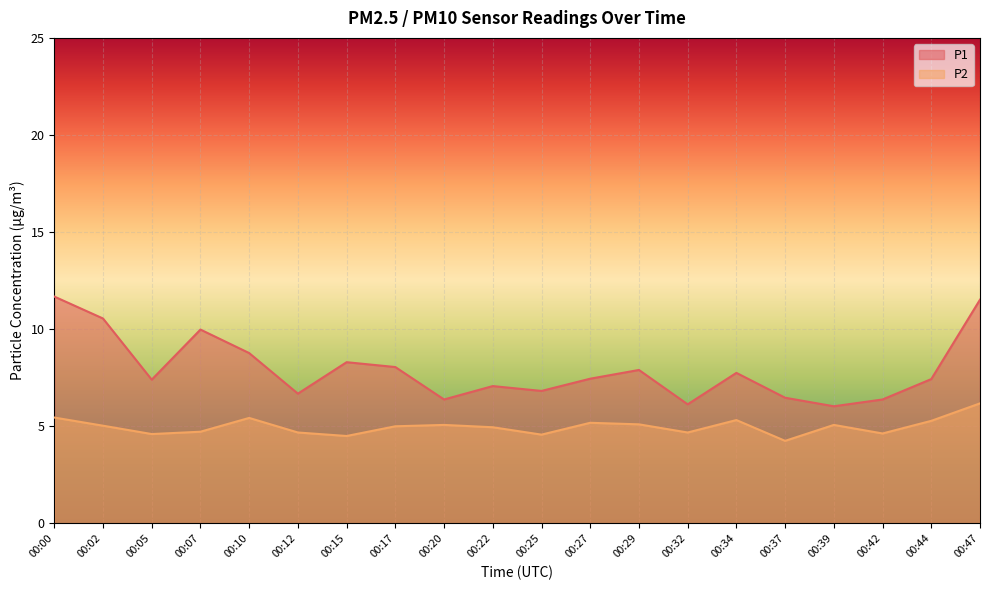

Is it true that P2 equals 4.6 at 00:05?

True